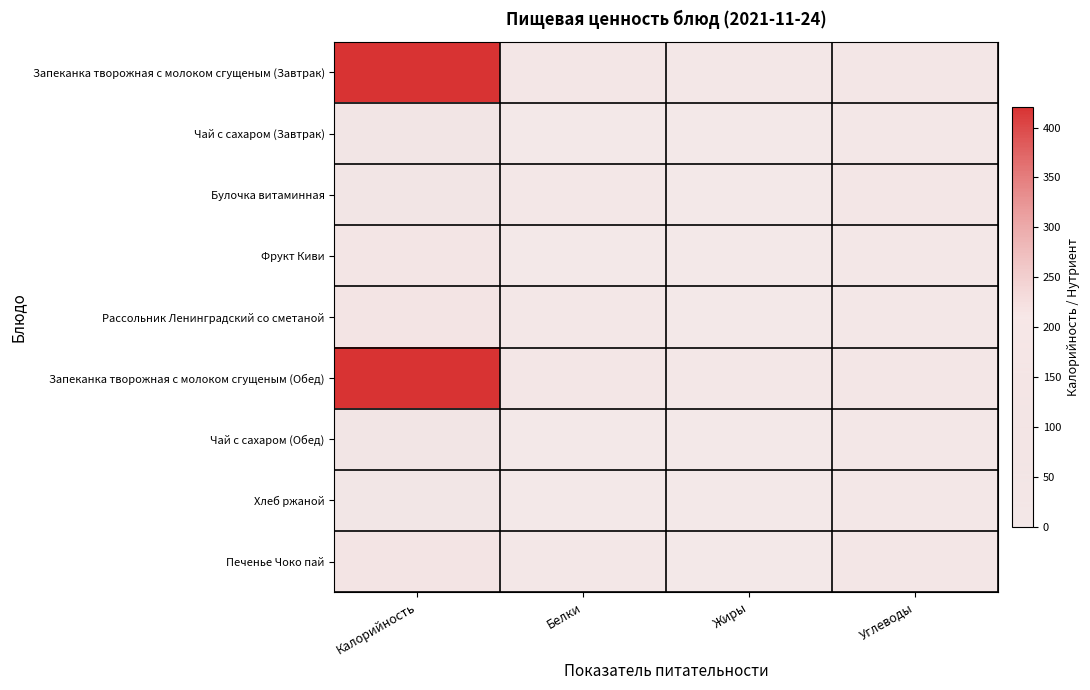

List the series in order of their peak value, lowest first.

Хлеб ржаной, Булочка витаминная, Чай с сахаром (Завтрак), Чай с сахаром (Обед), Фрукт Киви, Рассольник Ленинградский со сметаной, Печенье Чоко пай, Запеканка творожная с молоком сгущеным (Завтрак), Запеканка творожная с молоком сгущеным (Обед)